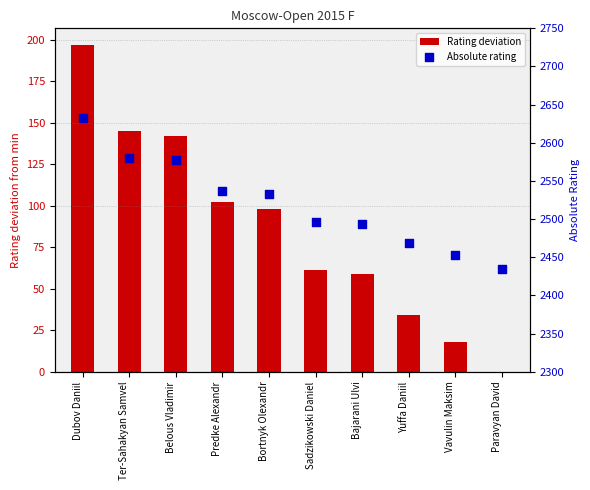

Is the value of Absolute rating at Dubov Daniil greater than the value of Rating deviation at Bortnyk Olexandr?

Yes